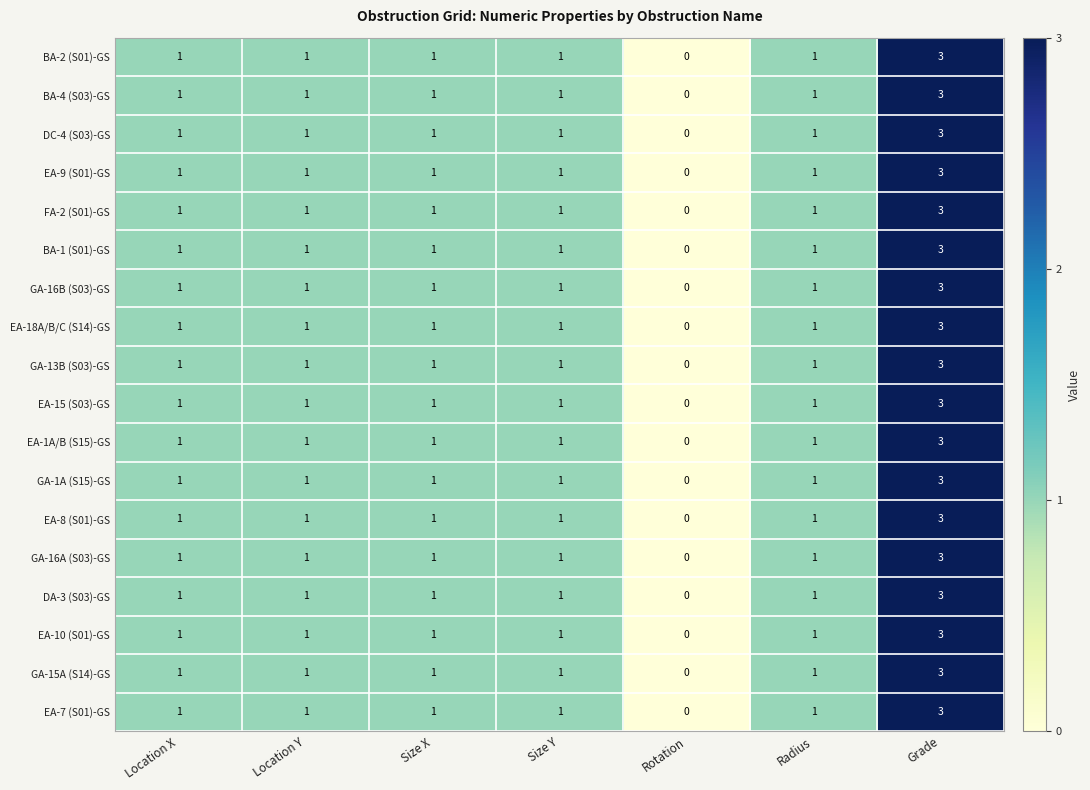

Count the BA-2 (S01)-GS values in the range 1 to 2.

5